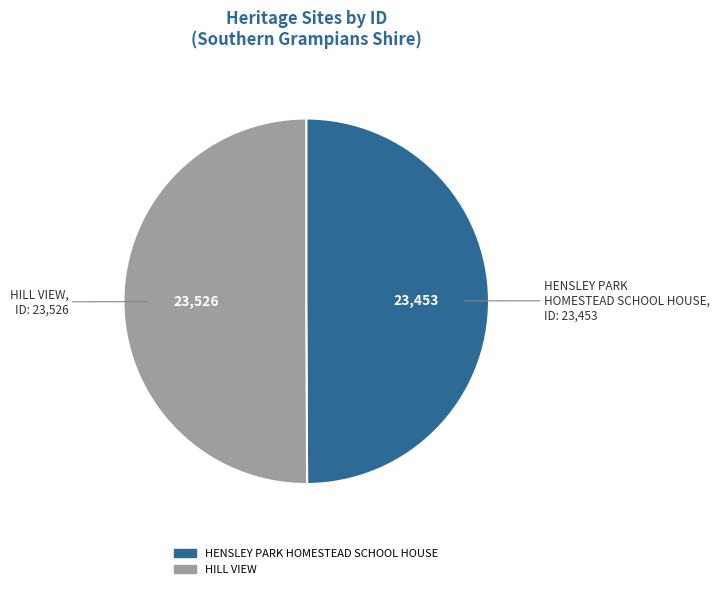

True or false: HENSLEY PARK HOMESTEAD SCHOOL HOUSE accounts for 50% of the total.

True